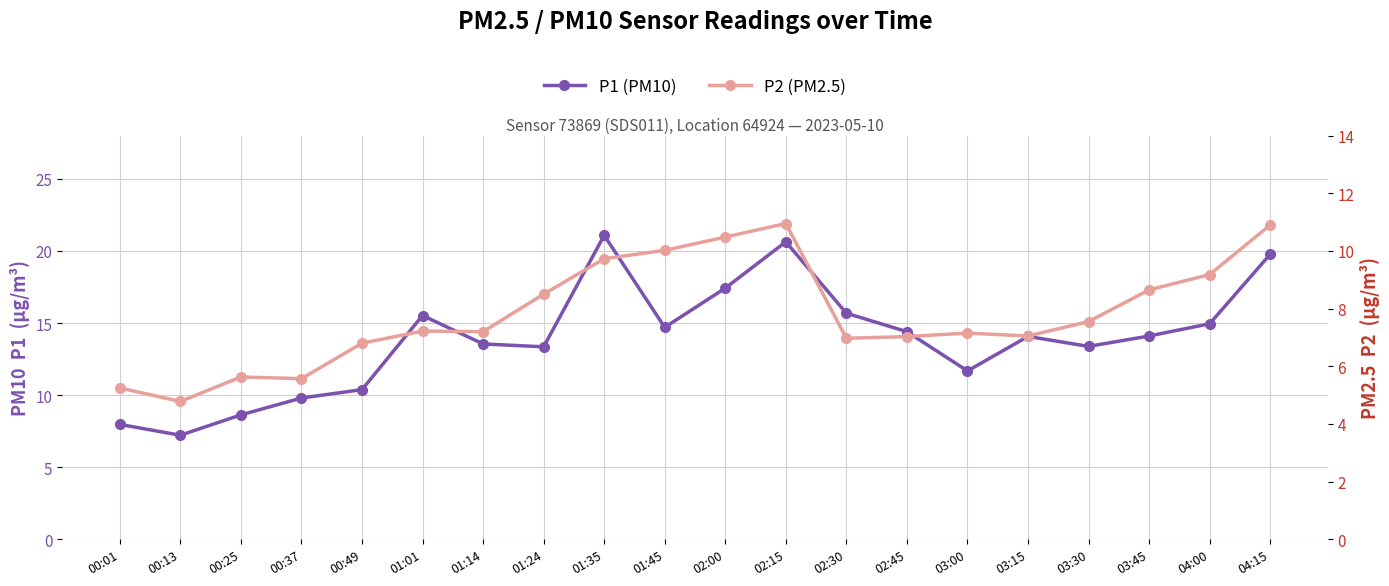

Rank the series by their maximum value, from highest to lowest.

P1 (PM10), P2 (PM2.5)